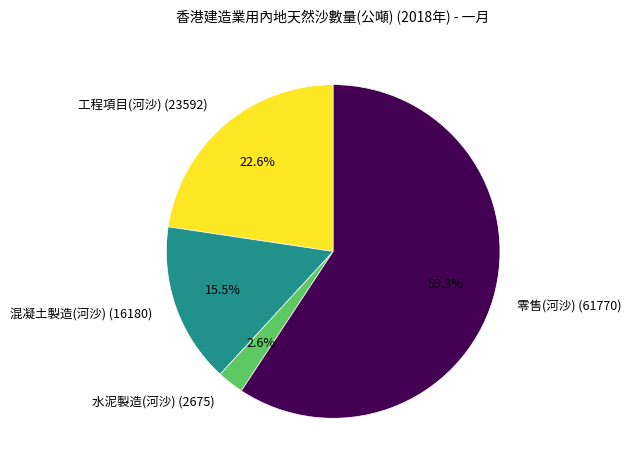

Between 工程項目(河沙) (23592) and 零售(河沙) (61770), which is larger?

零售(河沙) (61770)